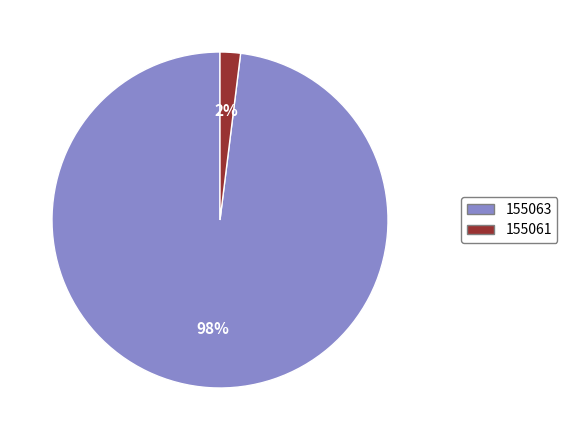

Does any single category account for the majority?

Yes